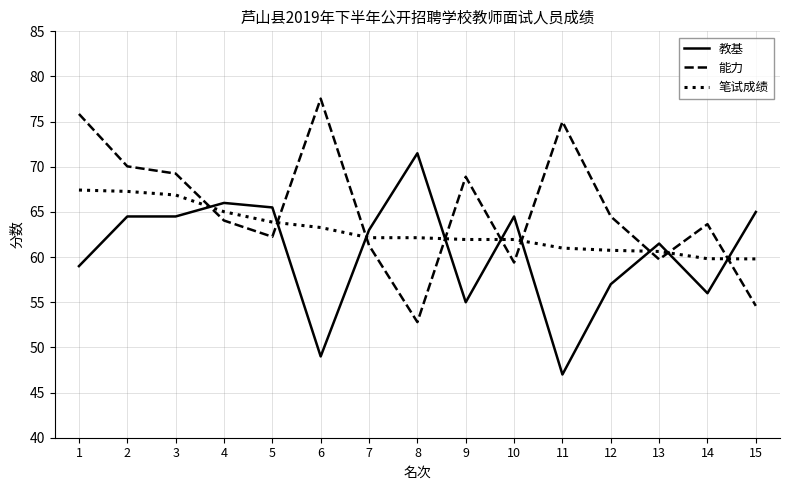

At 2, list the series in order from largest to smallest.

能力, 笔试成绩, 教基